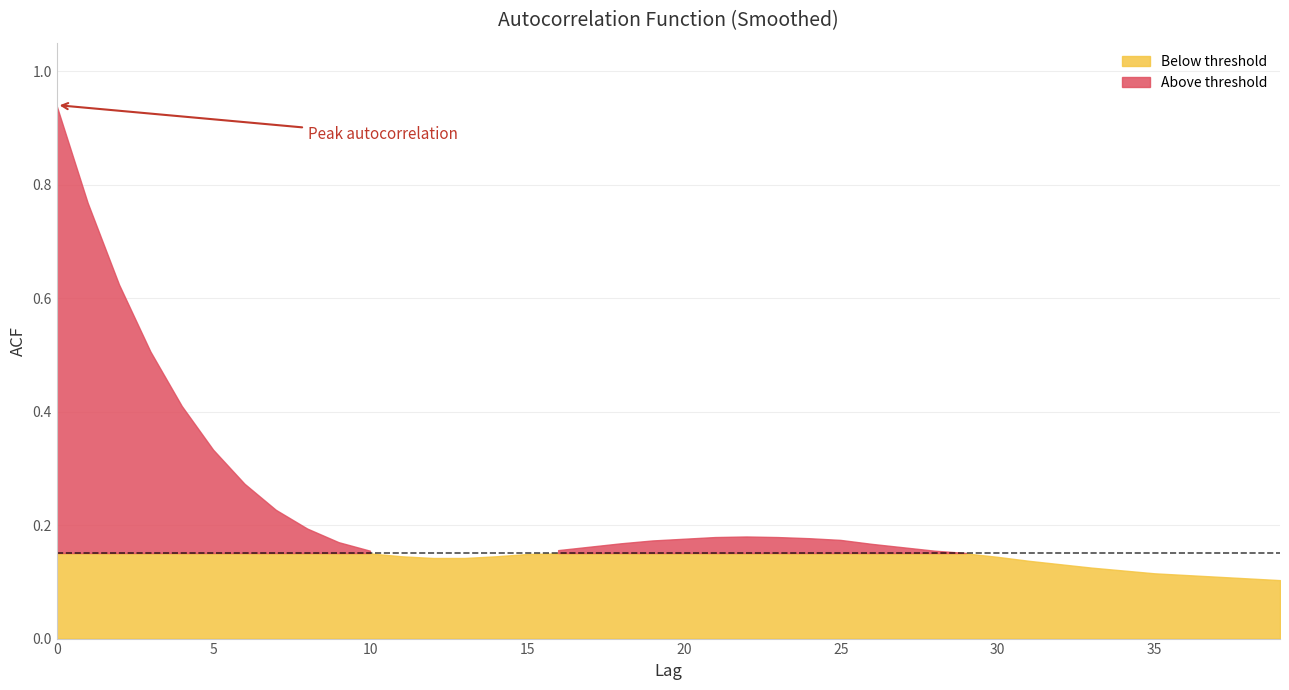

List the labels in order of value, smallest first.

39, 38, 37, 36, 35, 34, 33, 32, 31, 12, 13, 30, 11, 14, 15, 29, 10, 28, 16, 27, 17, 26, 18, 9, 19, 25, 20, 24, 21, 23, 22, 8, 7, 6, 5, 4, 3, 2, 1, 0